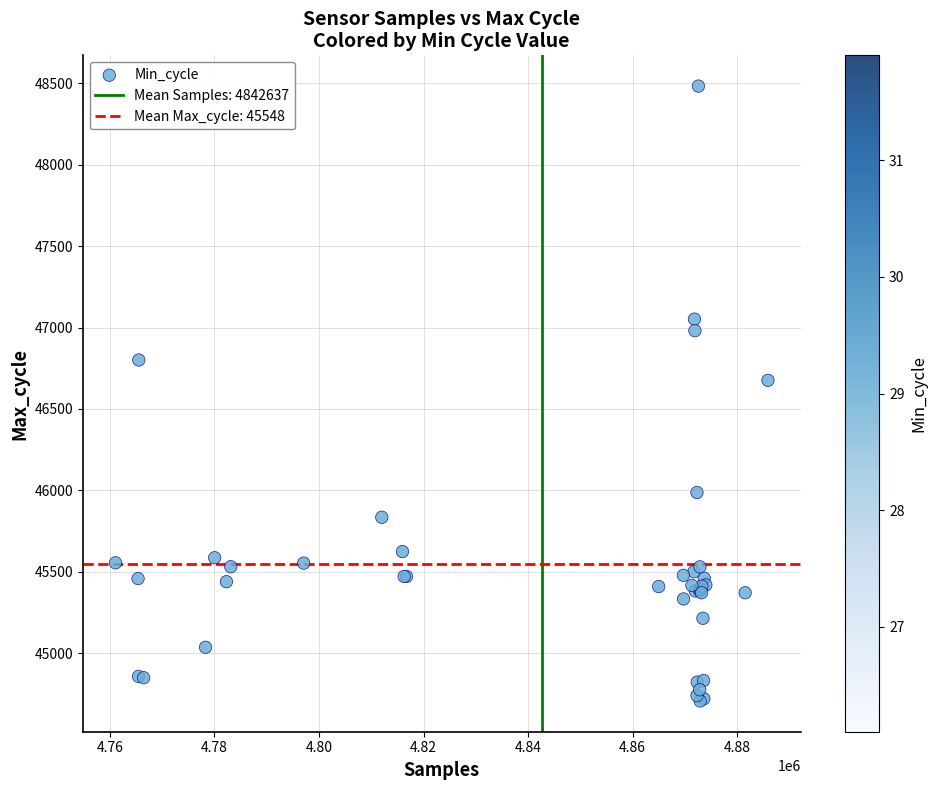

What Y value in the scatter plot is closest to 46595?

46676